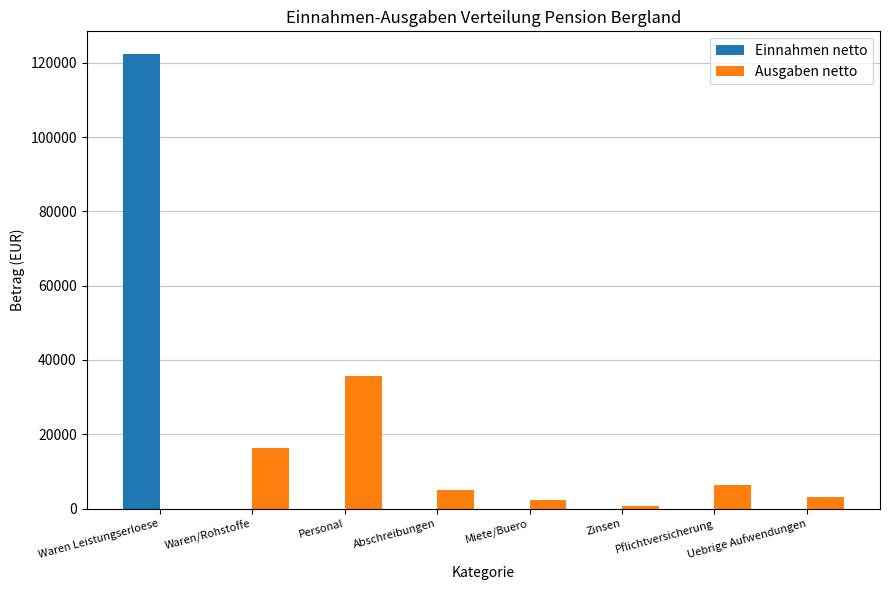

What is the sum of all Einnahmen netto values?

122350.0